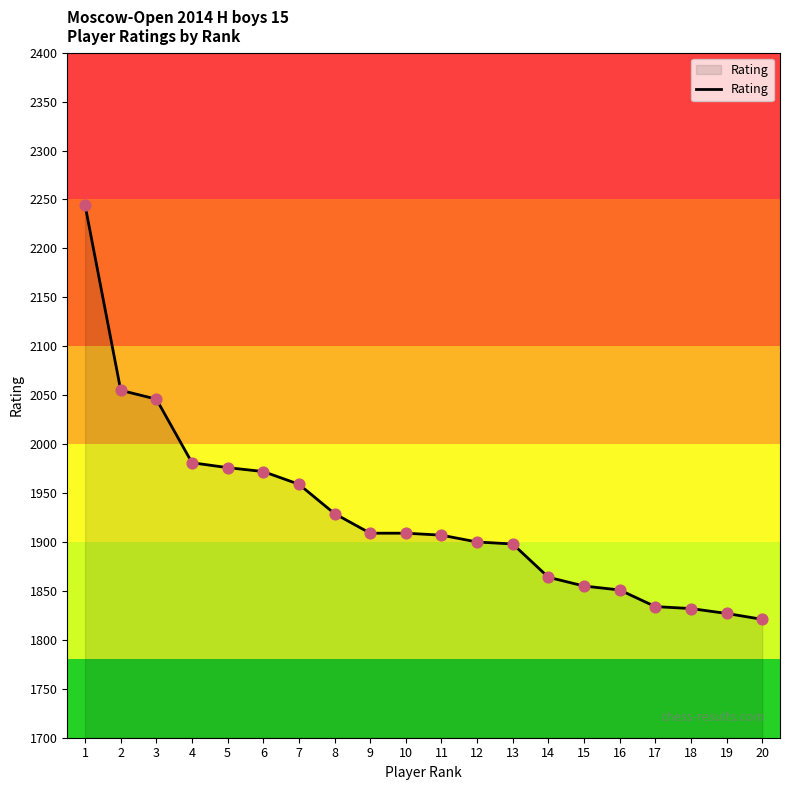

What is the change in value from 5 to 6?

-4